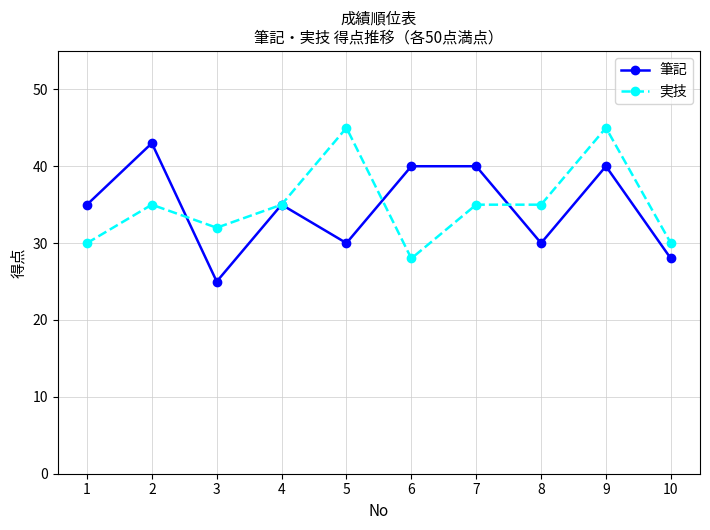

What is the minimum value shown in the chart?

25